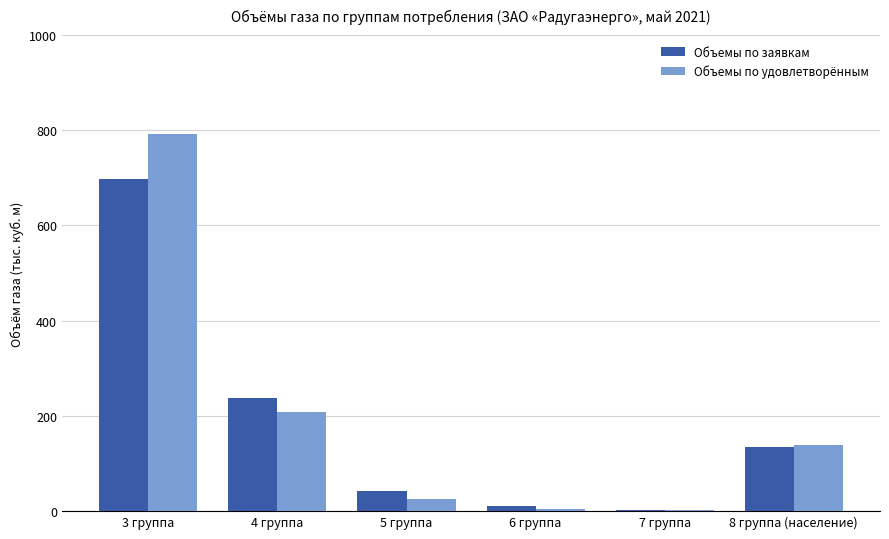

Read the Объемы по заявкам value at 6 группа.

9.9